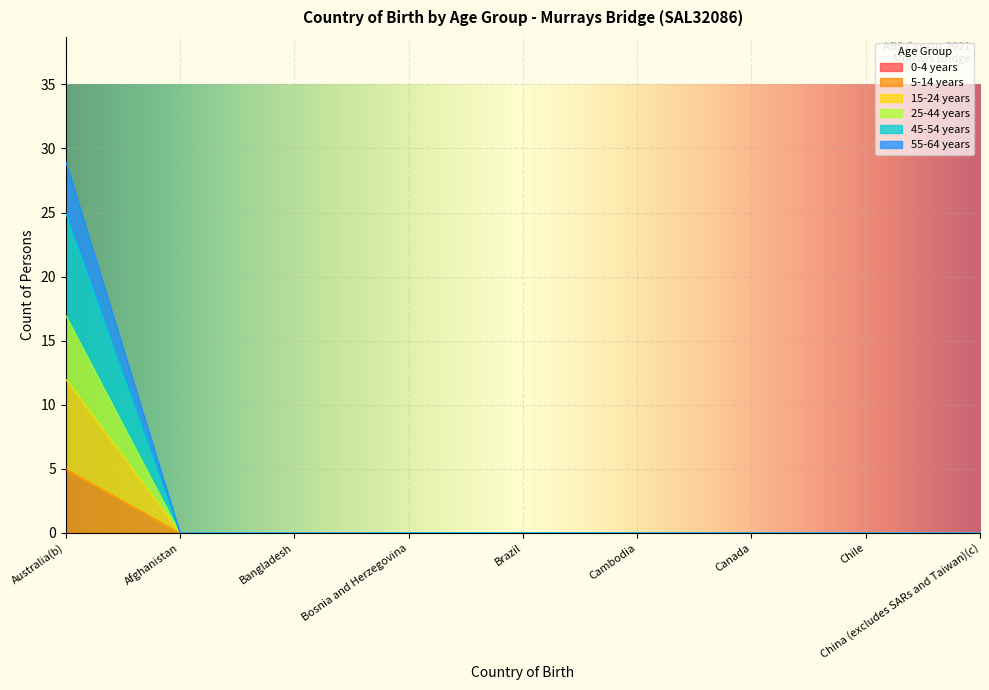

What position from the left is Chile?

8